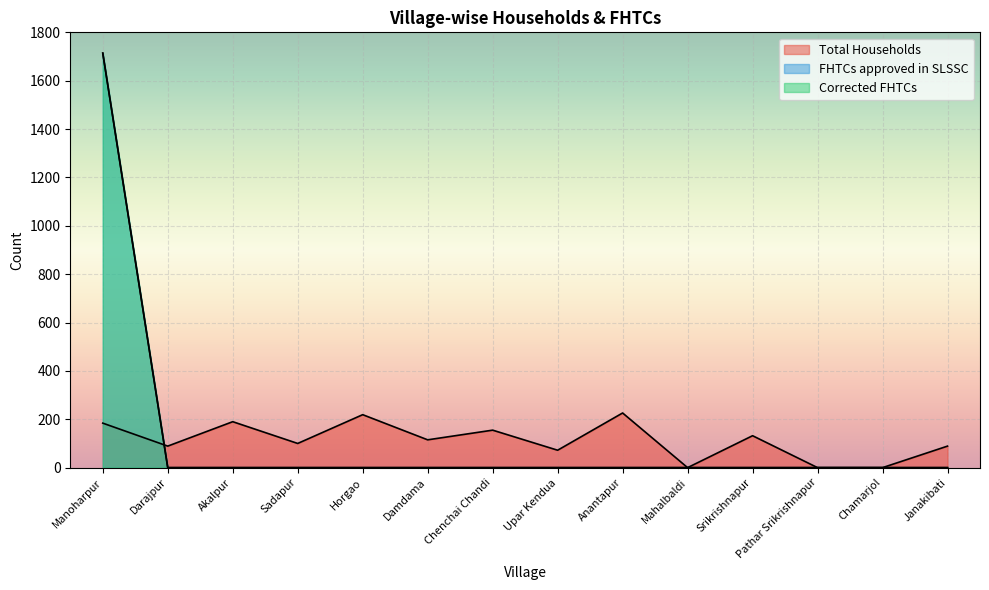

What is the average value of the Total Households series?

112